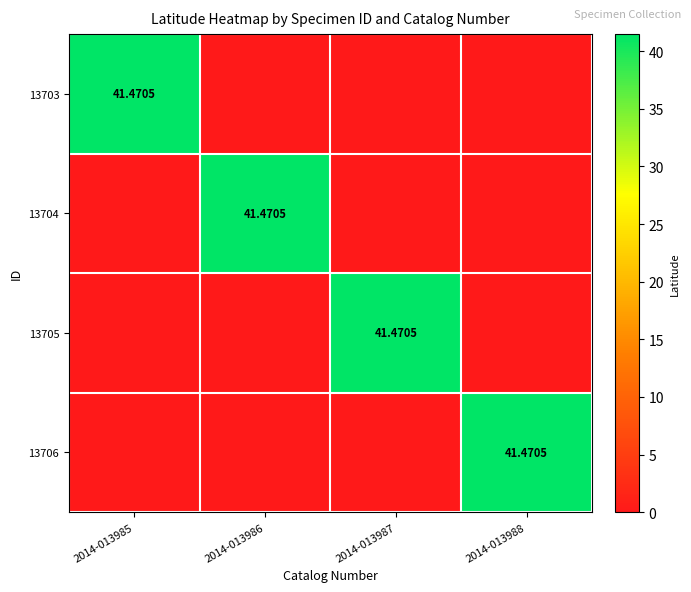

Is it true that 13705 equals 0.0 at 2014-013985?

True